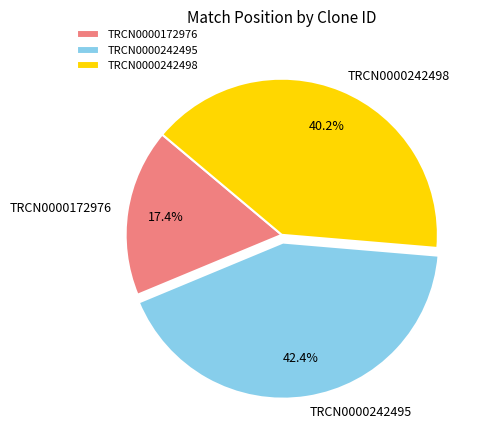

Approximately how many times larger is the value at TRCN0000242495 compared to TRCN0000172976?

2.4